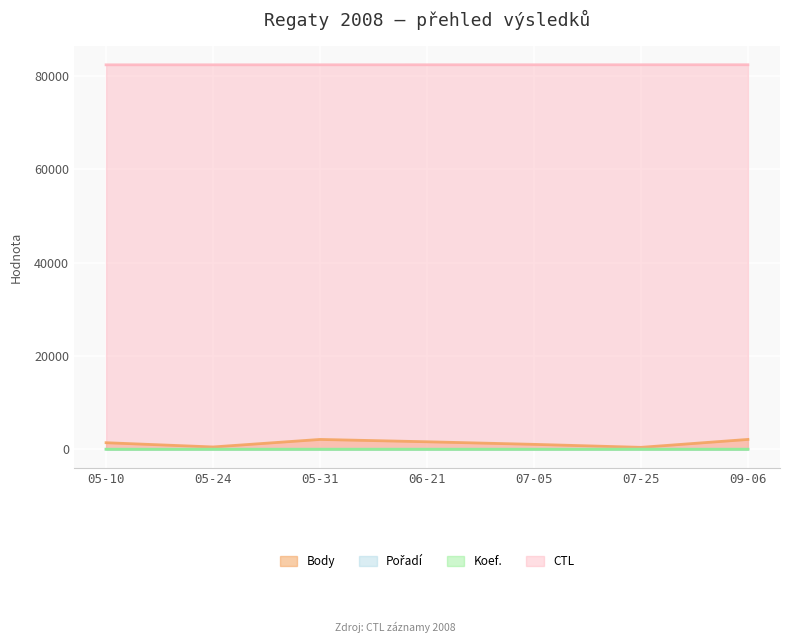

Which series has the largest total across all categories?

CTL